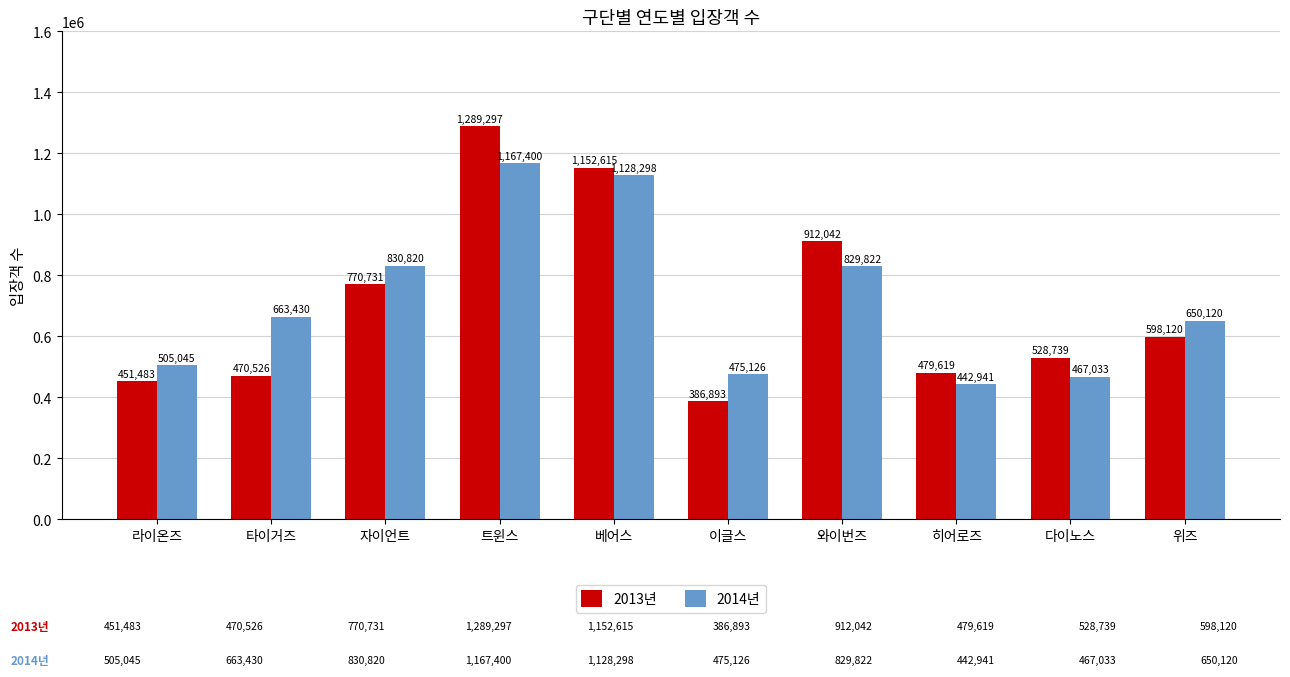

At which category is the sum across all series the highest?

트윈스